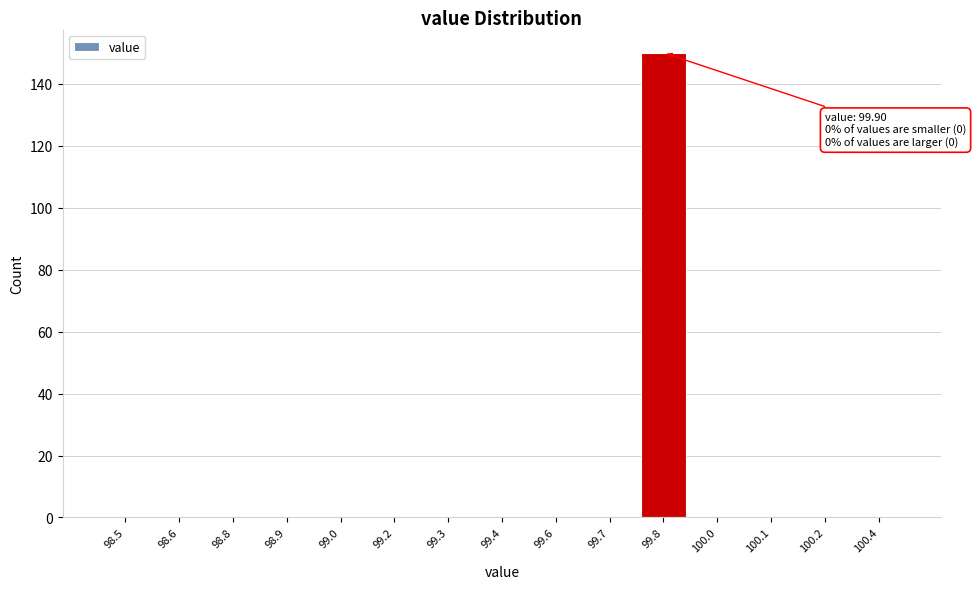

Reading left to right, list all the values displayed in this chart.

98.5=0	98.6=0	98.8=0	98.9=0	99.0=0	99.2=0	99.3=0	99.4=0	99.6=0	99.7=0	99.8=150	100.0=0	100.1=0	100.2=0	100.4=0